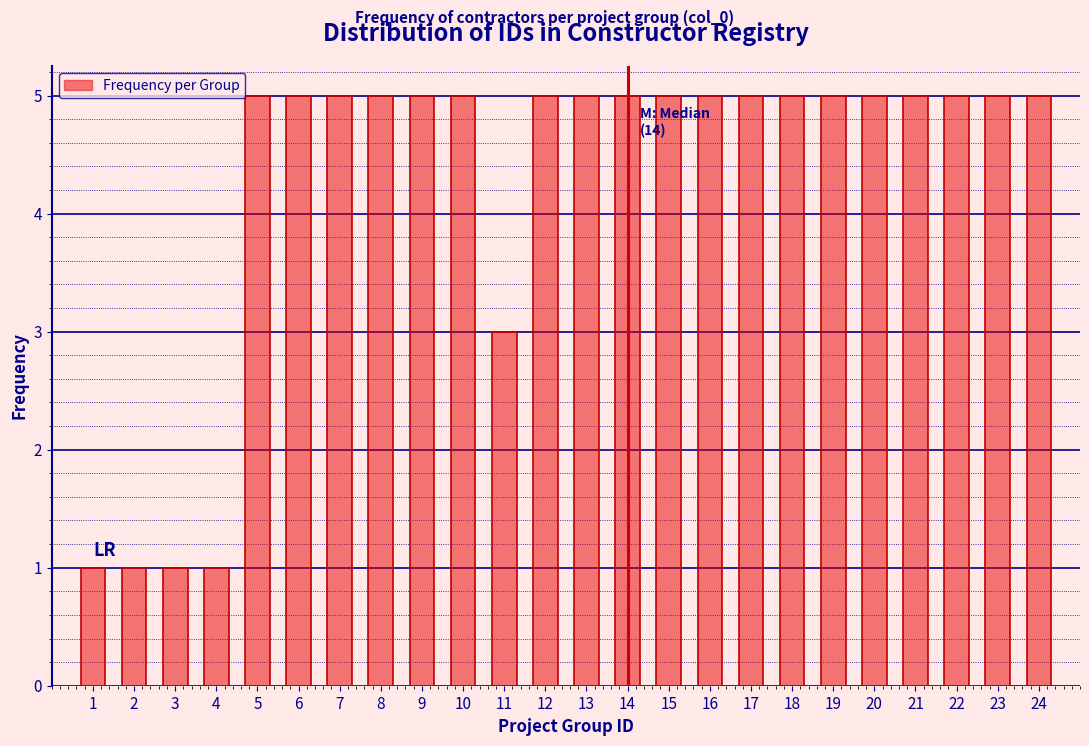

Reading left to right, transcribe all the data shown in this chart.

1=1	2=1	3=1	4=1	5=5	6=5	7=5	8=5	9=5	10=5	11=3	12=5	13=5	14=5	15=5	16=5	17=5	18=5	19=5	20=5	21=5	22=5	23=5	24=5